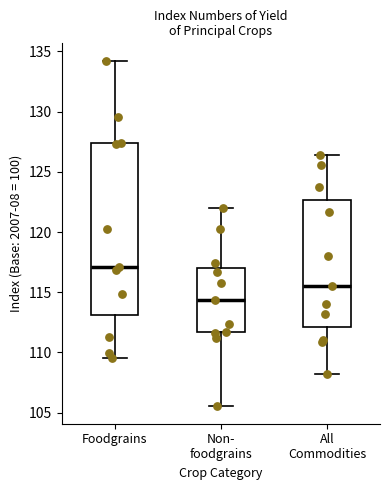

Reading left to right, transcribe this box plot: for each box, give where its median line is, the range the box spans, and where its two whiskers end, as read against the y-axis. The values are not printed on the chart, so give them approximately, as read against the axis.

Foodgrains: median 117.0, box 113.0 to 127.5, whiskers 109.5 to 134.0
Non- foodgrains: median 114.5, box 111.5 to 117.0, whiskers 105.5 to 122.0
All Commodities: median 115.5, box 112.0 to 122.5, whiskers 108.5 to 126.5